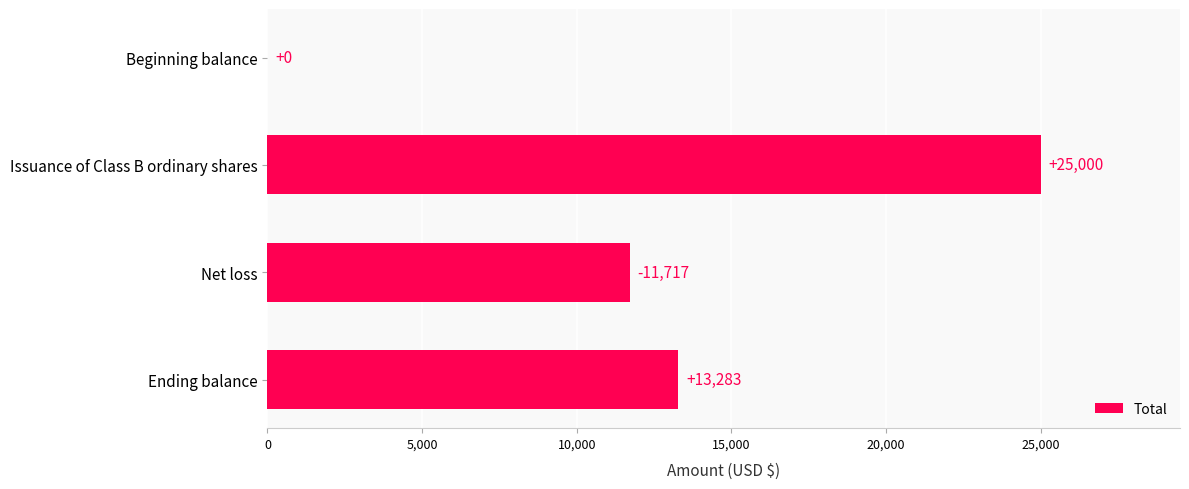

At which label is the value closest to 12500?

Net loss